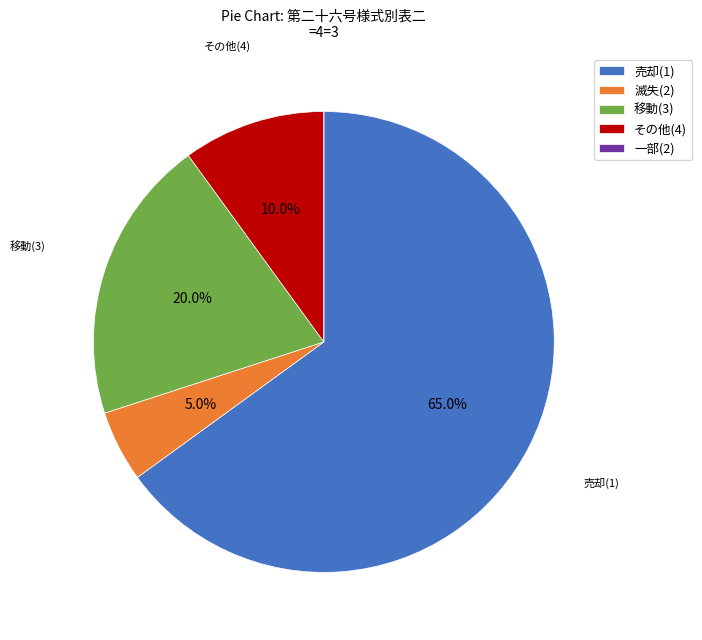

Which category has the biggest portion of the pie?

売却(1)